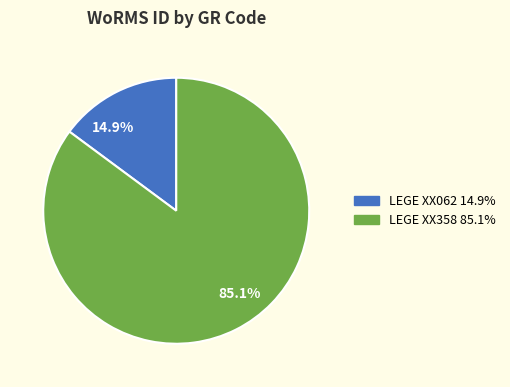

Between 85.1% and 14.9%, which is larger?

85.1%